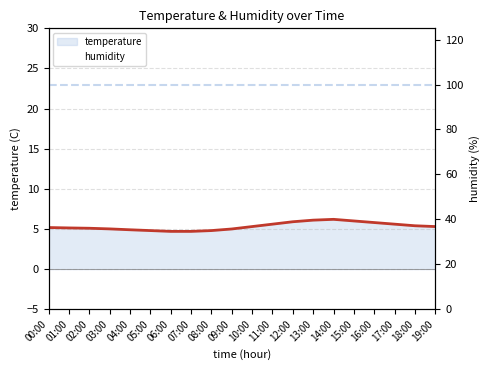

At which label is temperature closest to 5?

09:00